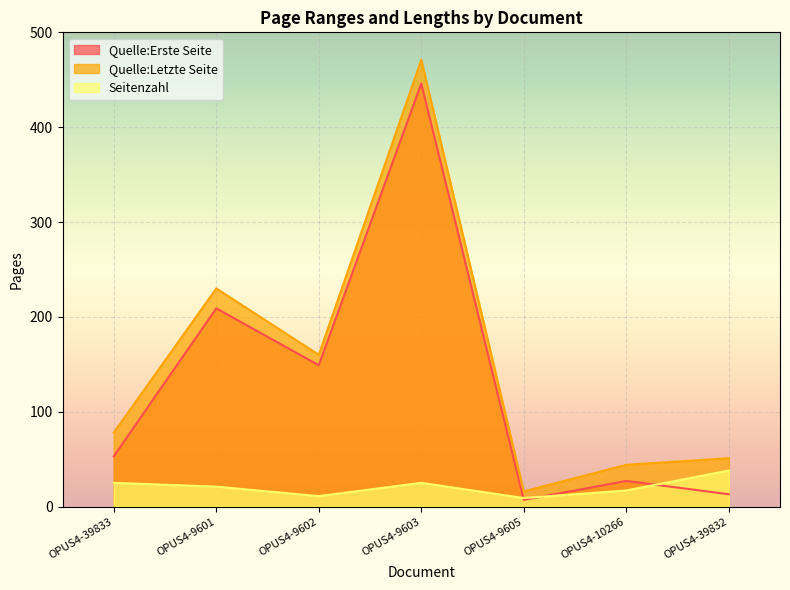

Does the chart display data point markers on the line(s)?

No